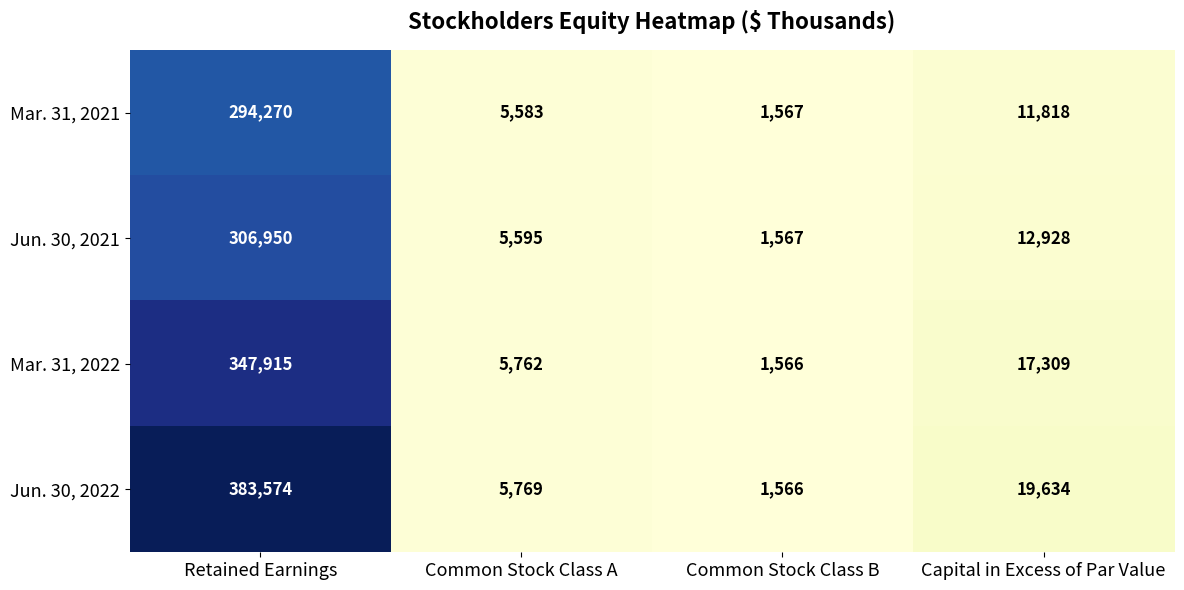

Which label corresponds to the largest value in the chart?

Retained Earnings